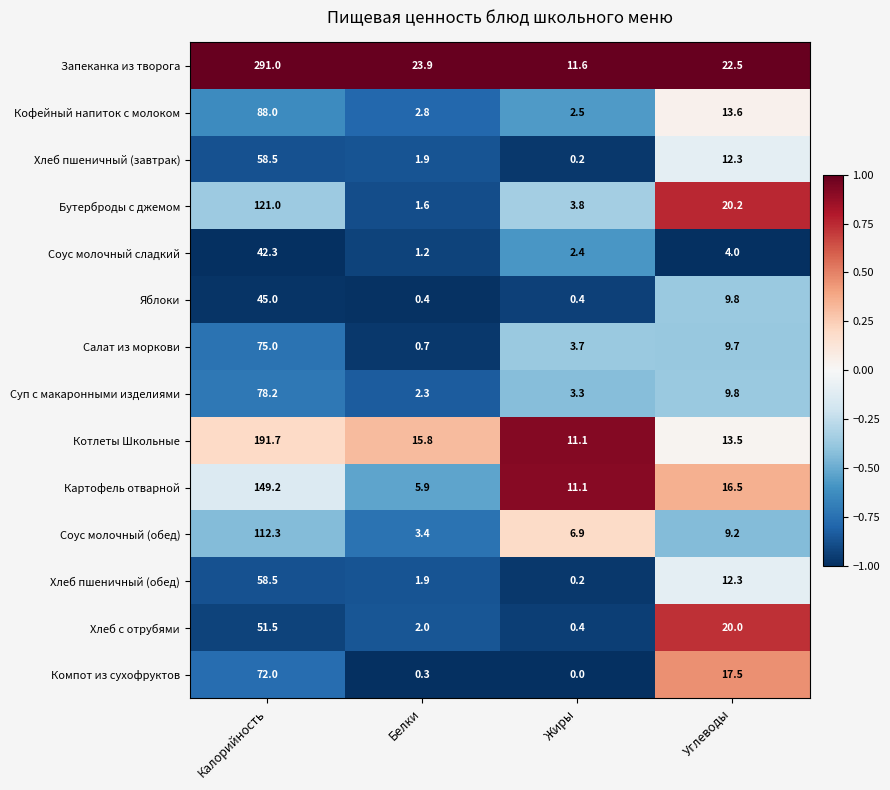

What is the spread (max minus min) of values at Жиры?

11.6